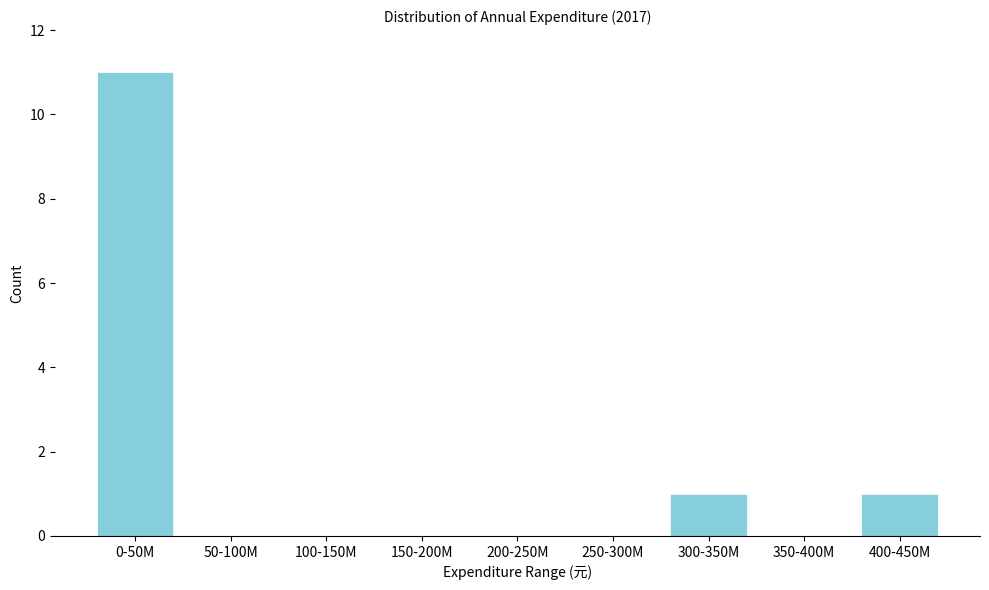

Reading right to left, transcribe all the data shown in this chart.

400-450M=1	350-400M=0	300-350M=1	250-300M=0	200-250M=0	150-200M=0	100-150M=0	50-100M=0	0-50M=11